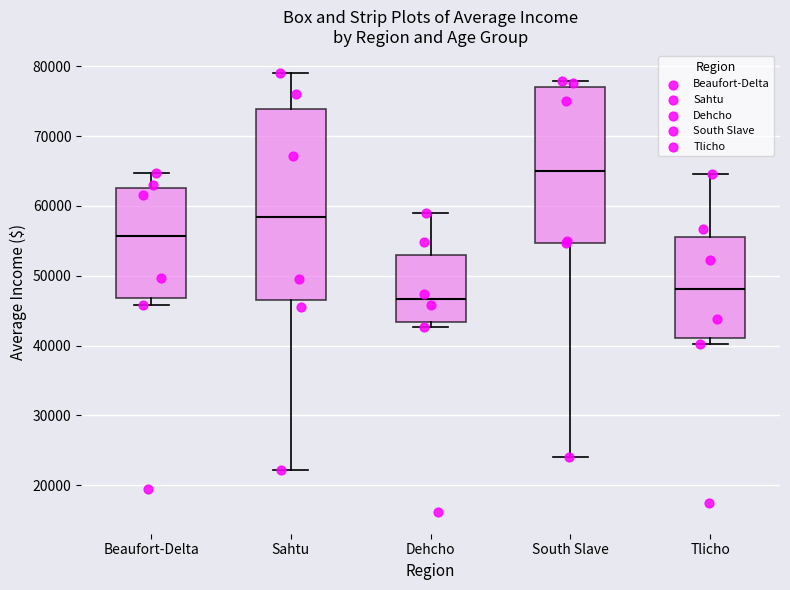

Which box is the tallest, from its lower edge to its upper edge?

Sahtu